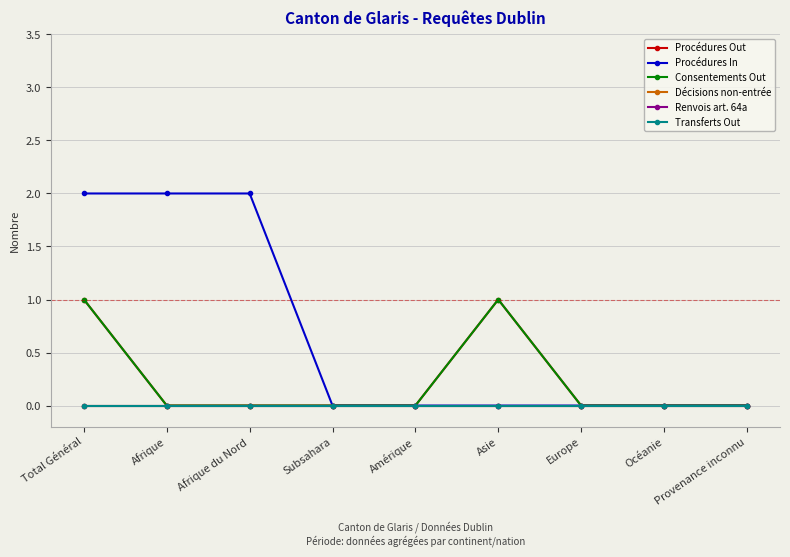

Which series has the widest spread of values?

Procédures In